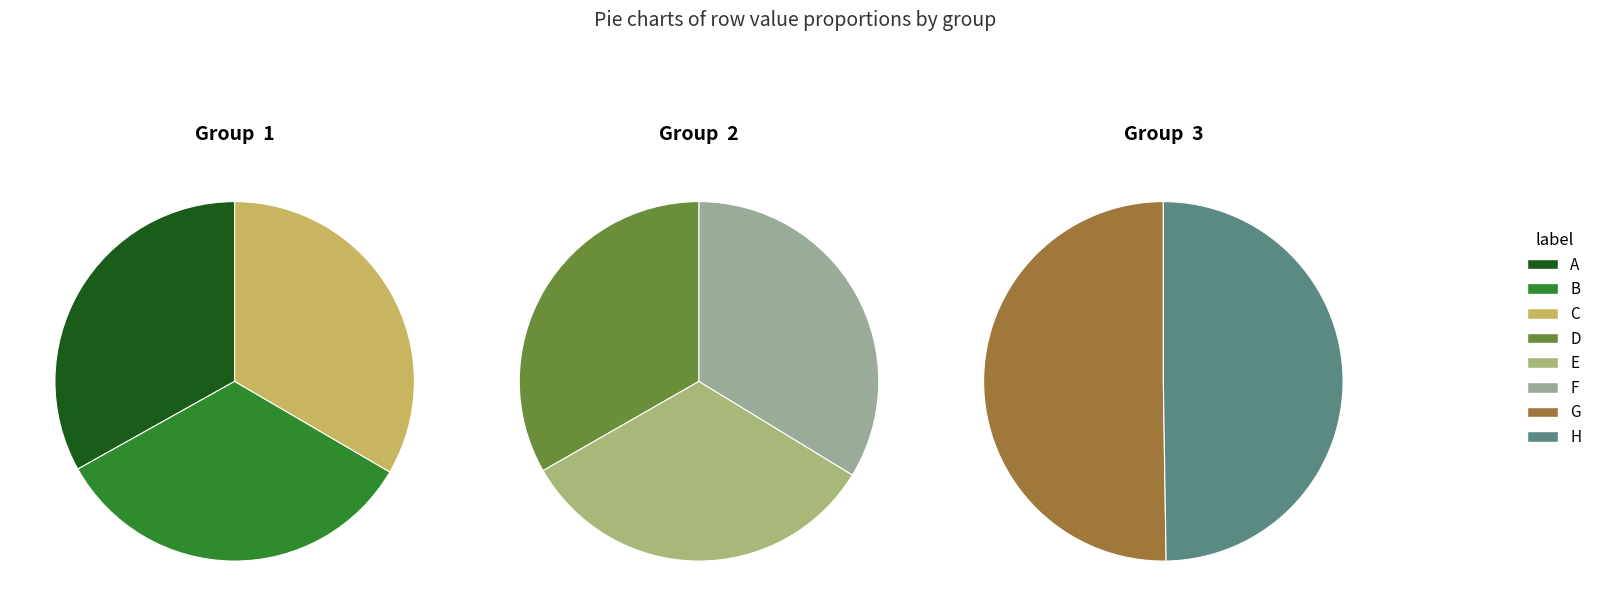

Is there a majority slice in this chart?

No